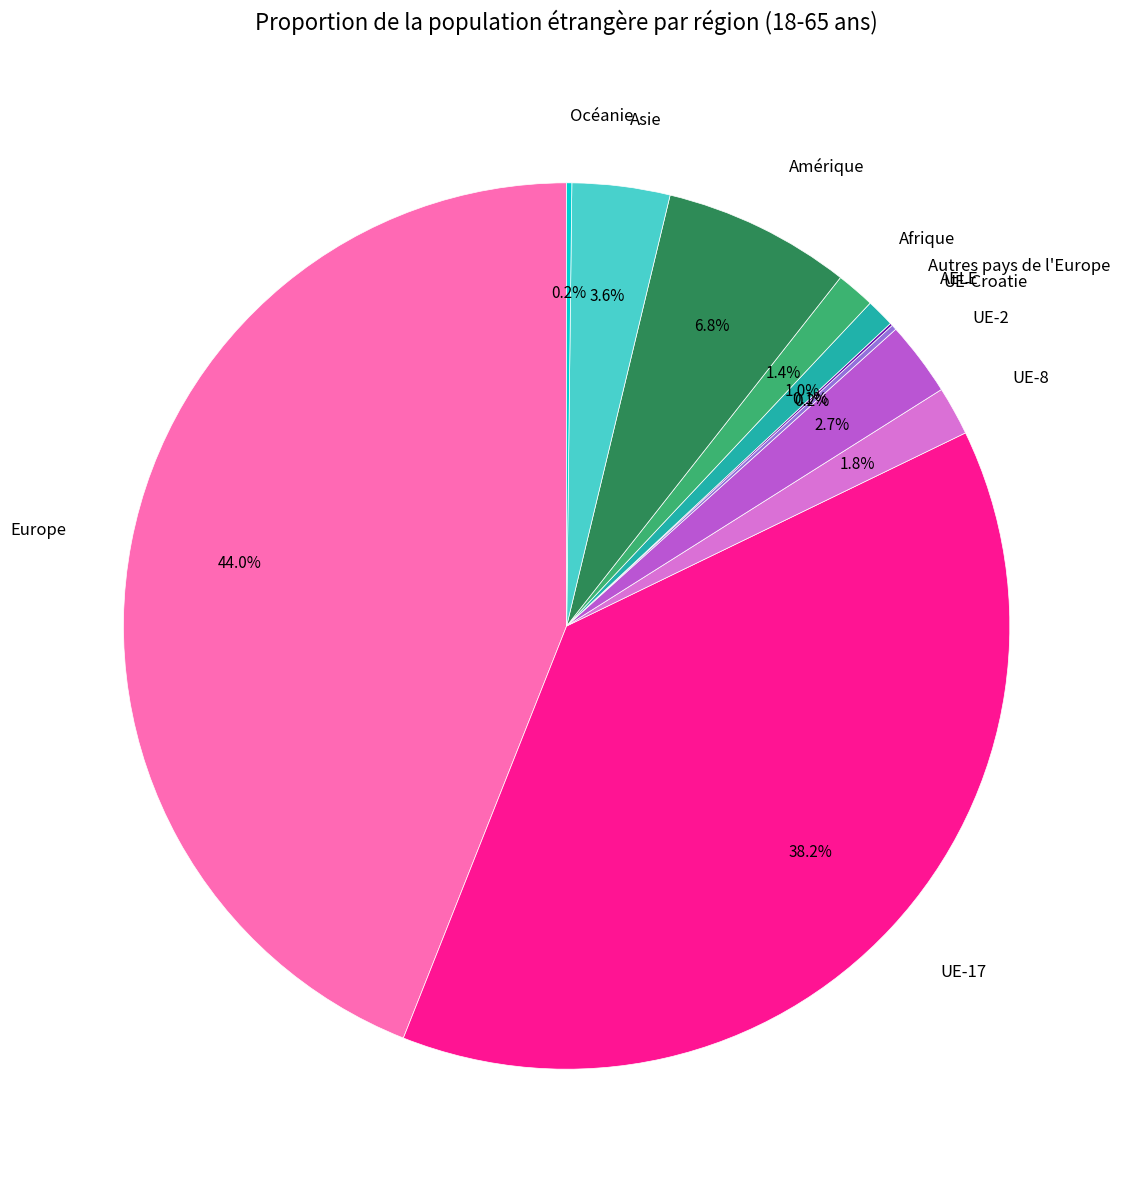

Which has a higher value, Europe or Afrique?

Europe